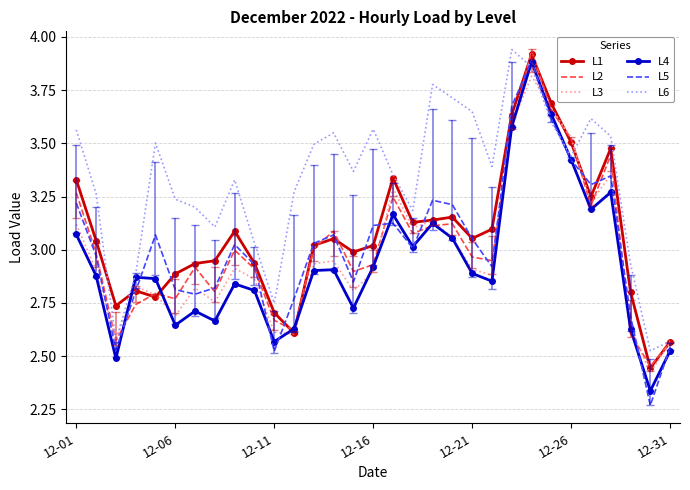

Which series has the largest range (max minus min)?

L5